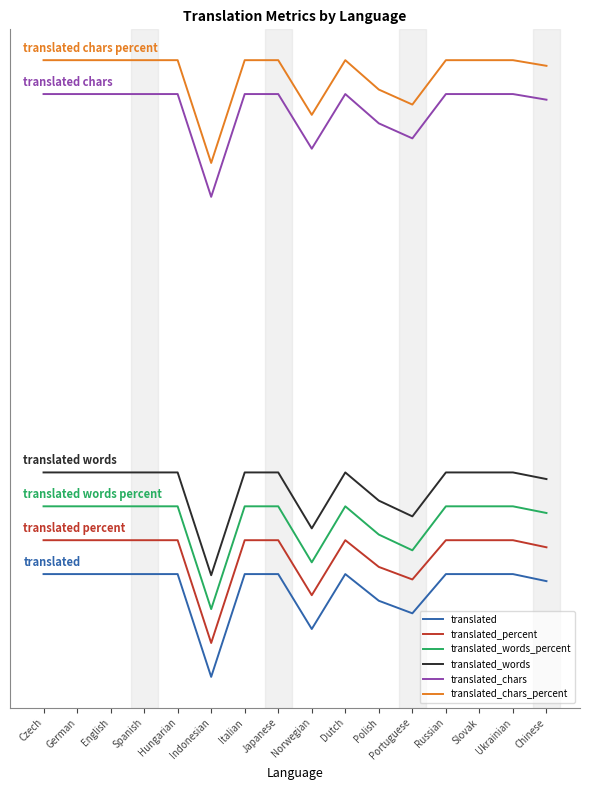

Does the chart have visible grid lines?

No